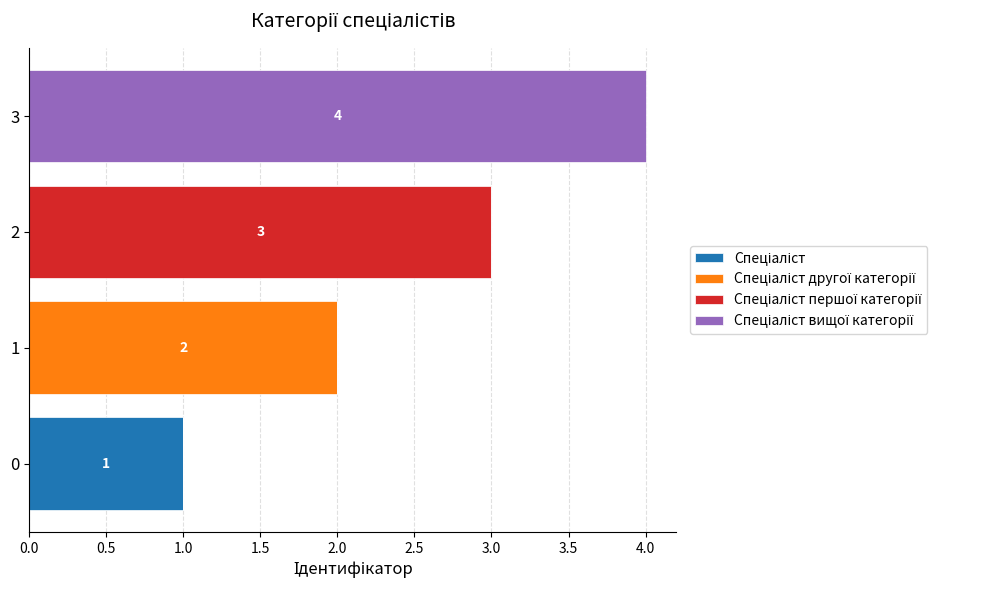

At which category is the sum across all series the highest?

3